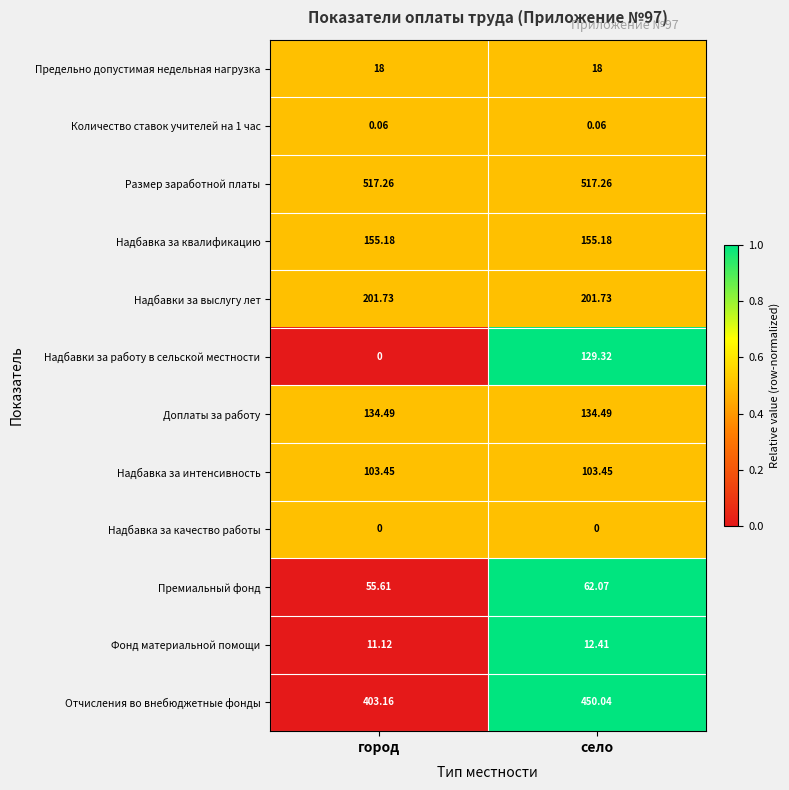

At which category is the sum across all series the highest?

село